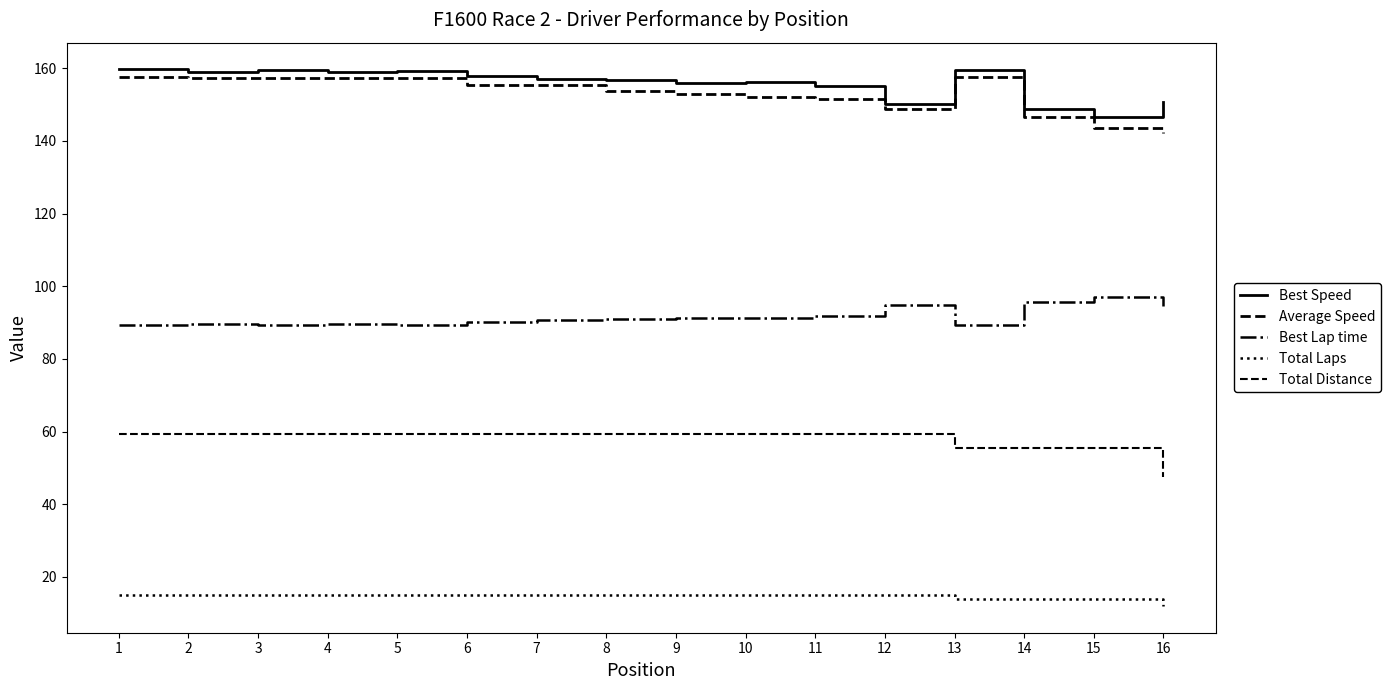

True or false: Total Distance and Total Laps cross at least once.

False